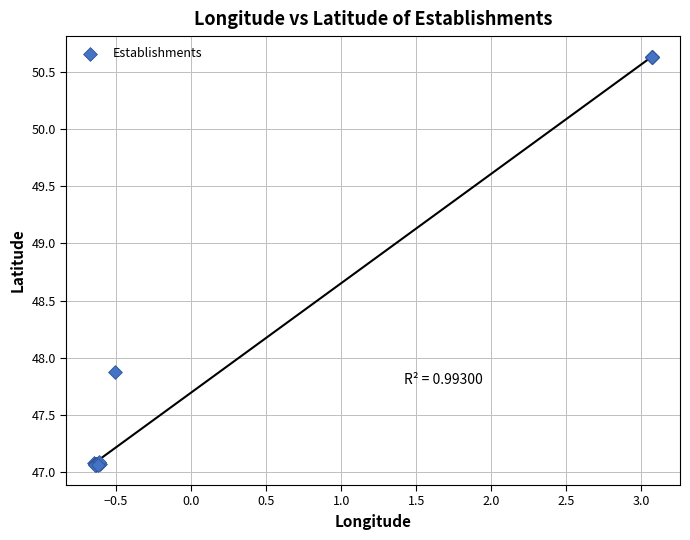

What Y value in the scatter plot is closest to 48?

47.9